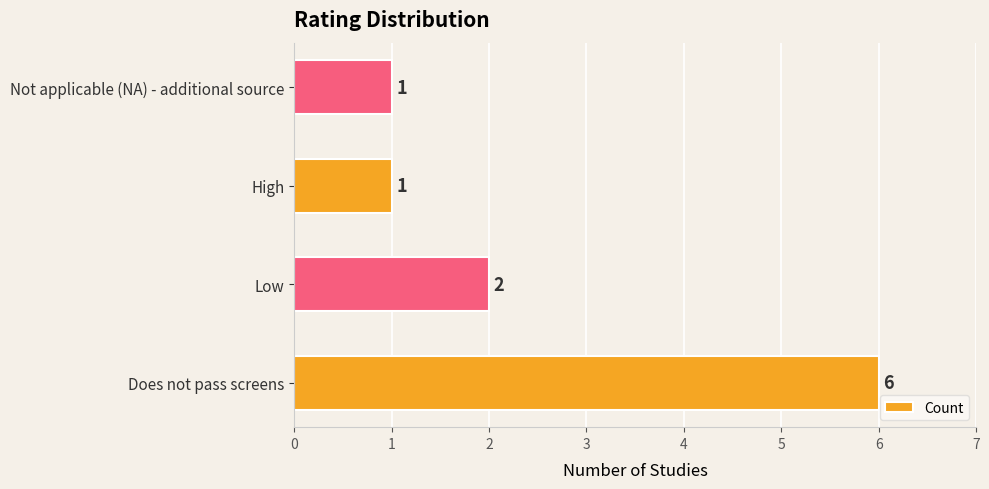

How many data points are less than 2?

2